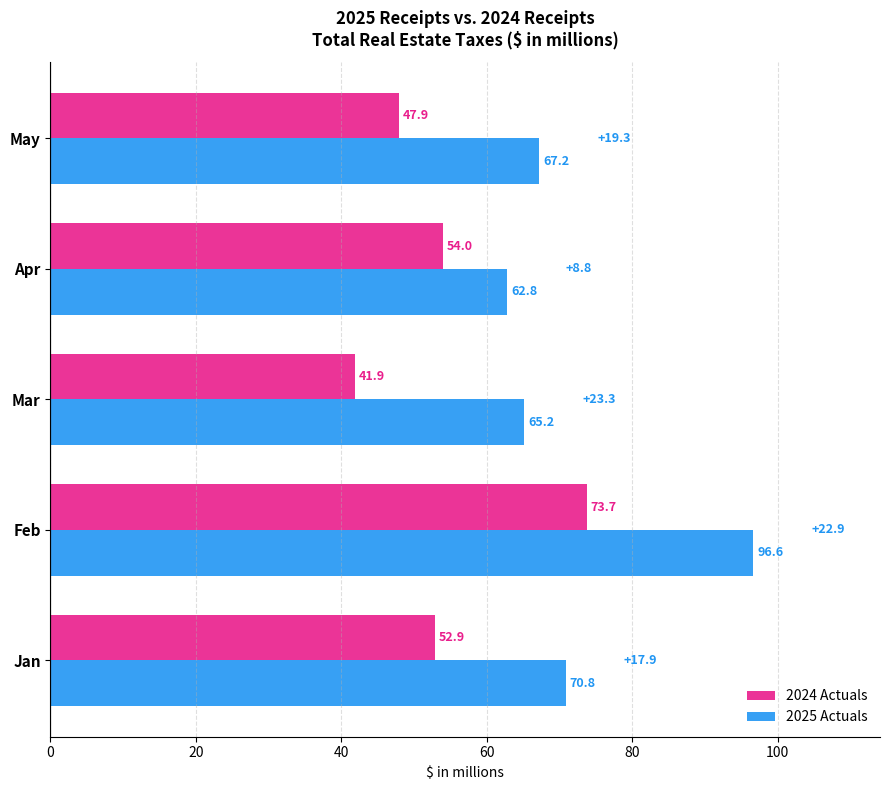

What is the difference between the 2025 Actuals values at Mar and Apr?

2.4